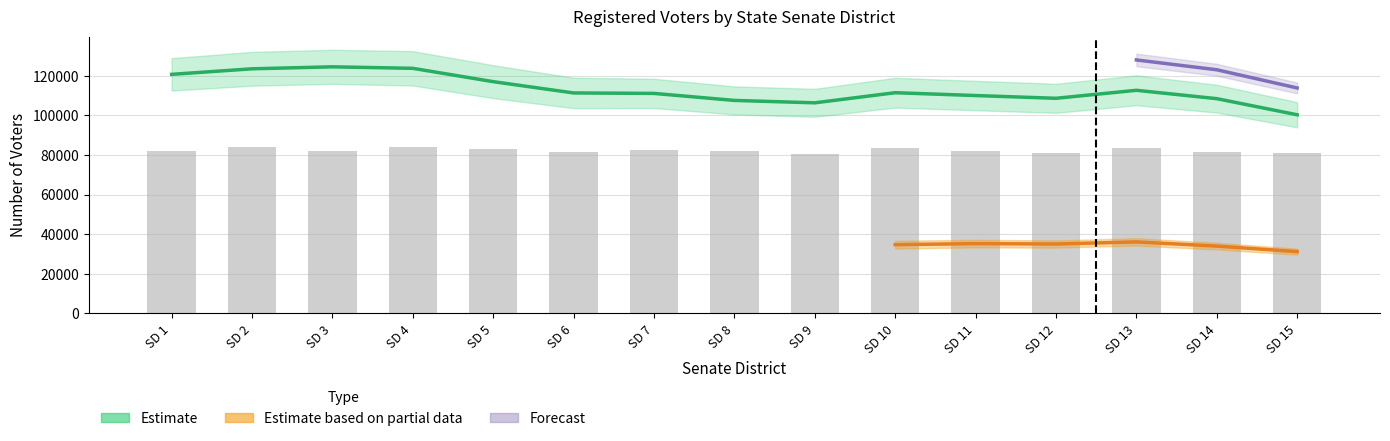

What is the average value of the Active Total series?

113147